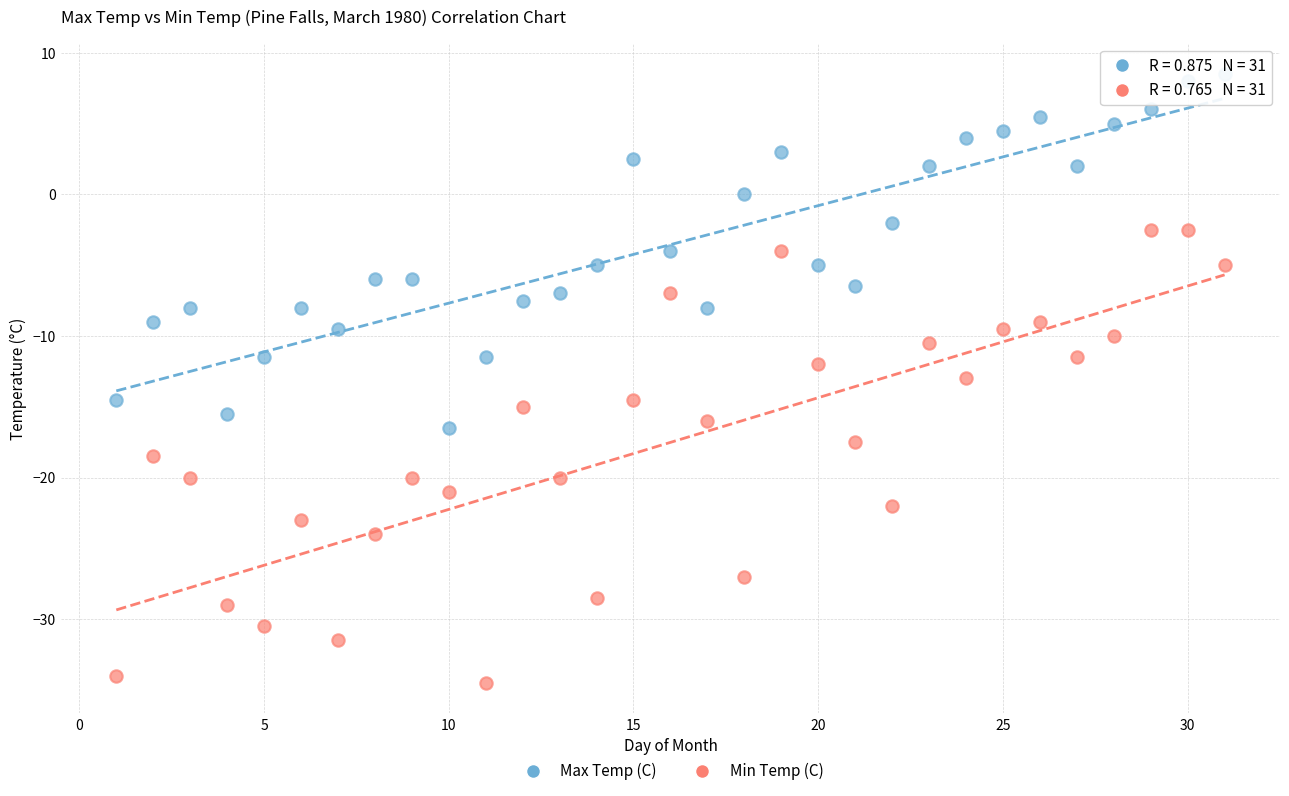

Across all data points, what is the range of X values (max minus min)?

30.0